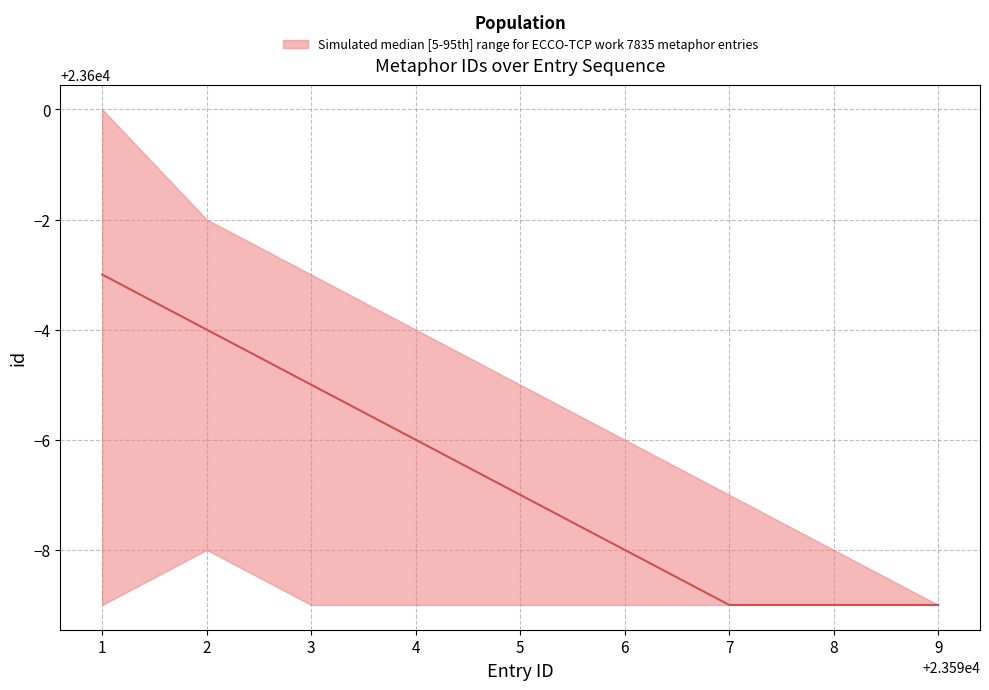

List the series in order of their peak value, lowest first.

lower, median, upper